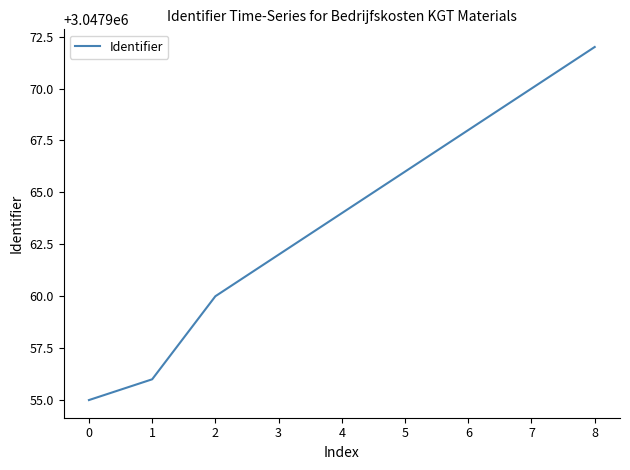

Read the value at 1.

3047956